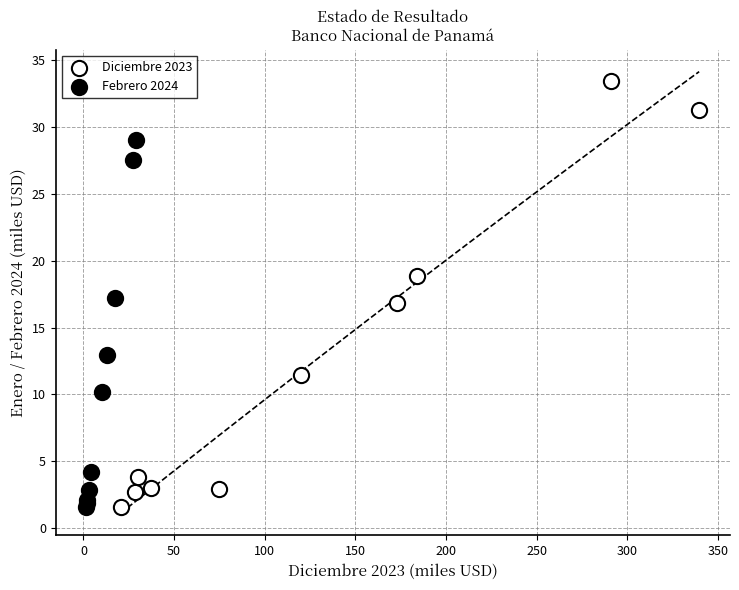

Which series has the widest spread of Y values?

Diciembre 2023